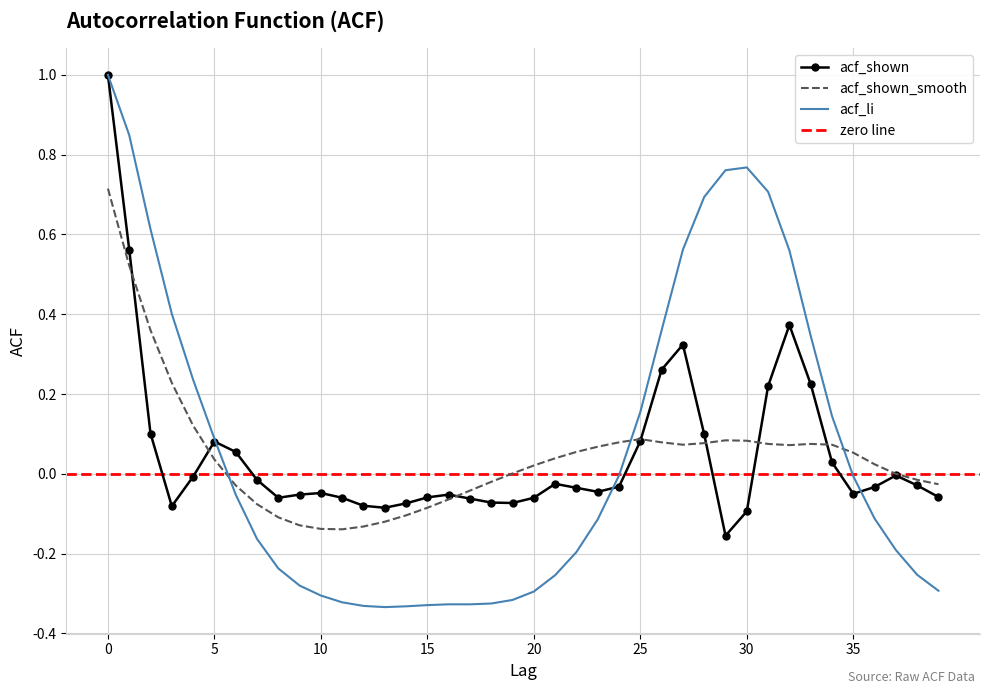

In acf_shown, how many points are lower than both neighbors (excluding endpoints)?

7